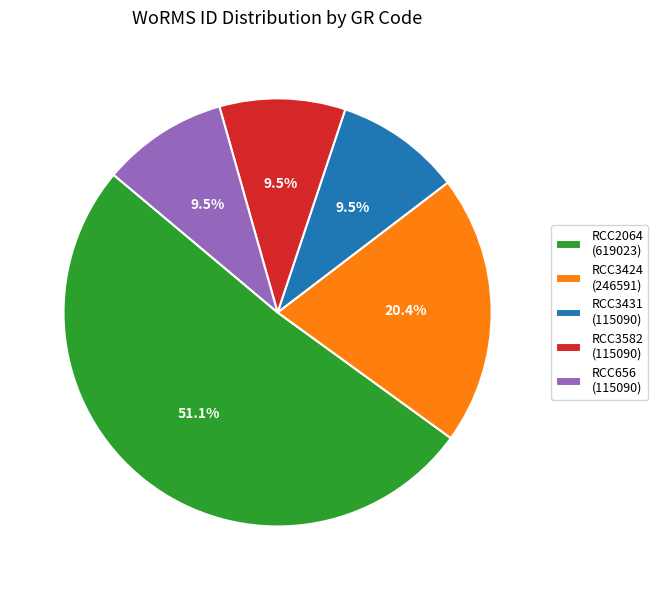

Is RCC2064 the majority of the pie?

Yes